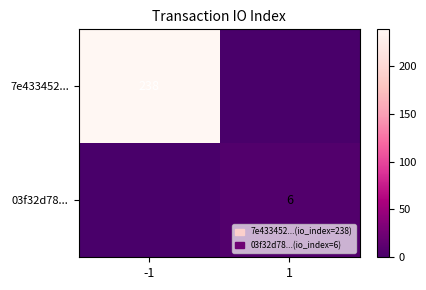

At how many categories does at least one series exceed 67?

1